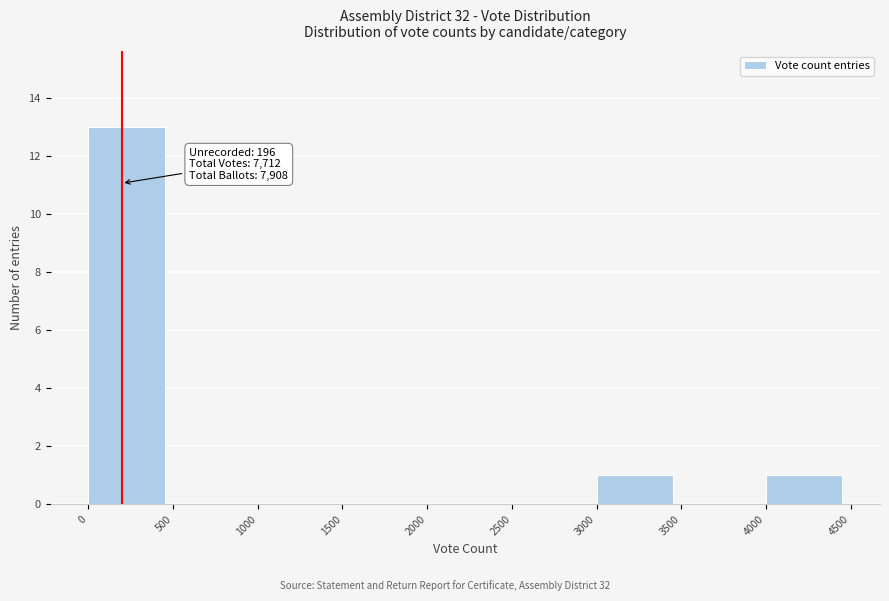

Over which range of the x-axis is the bar tallest?

0 to 500